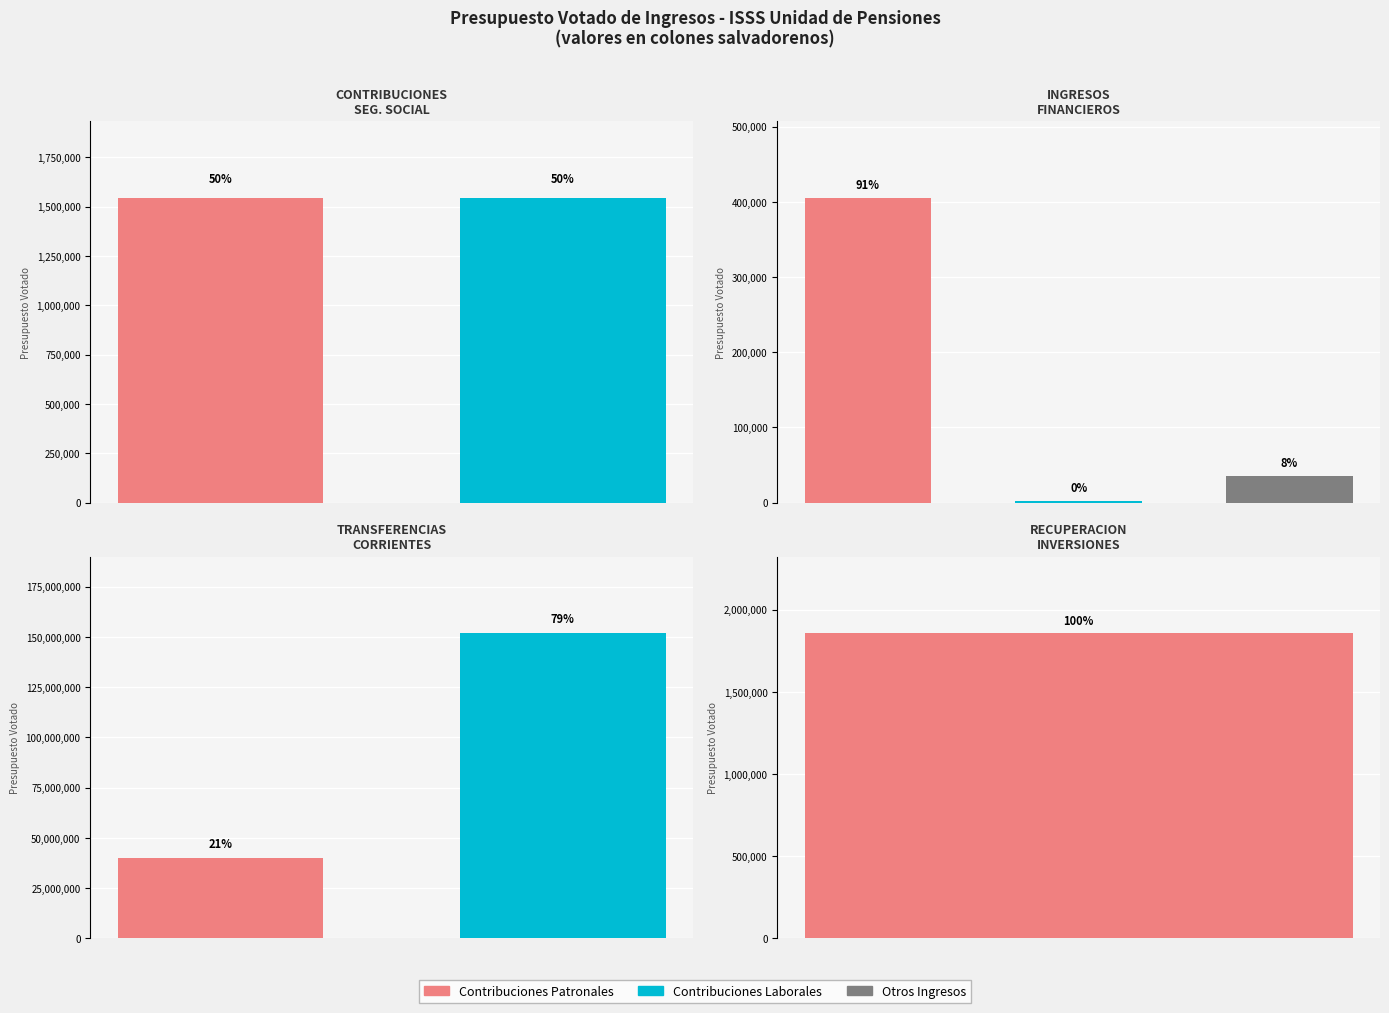

What is the average value?

49257858